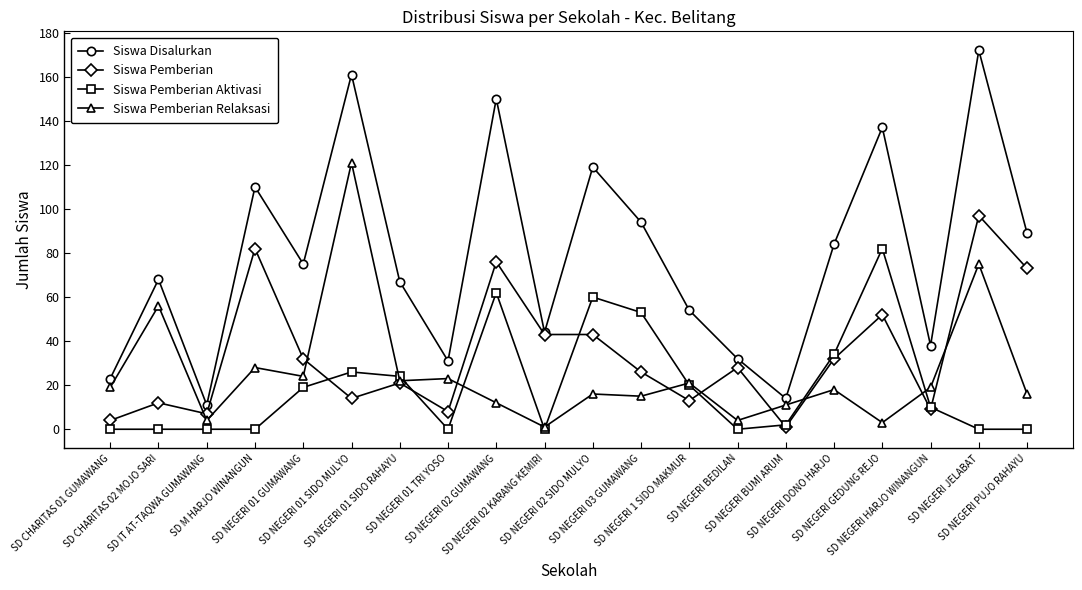

What is the difference between the Siswa Disalurkan values at SD NEGERI BEDILAN and SD NEGERI 02 GUMAWANG?

118